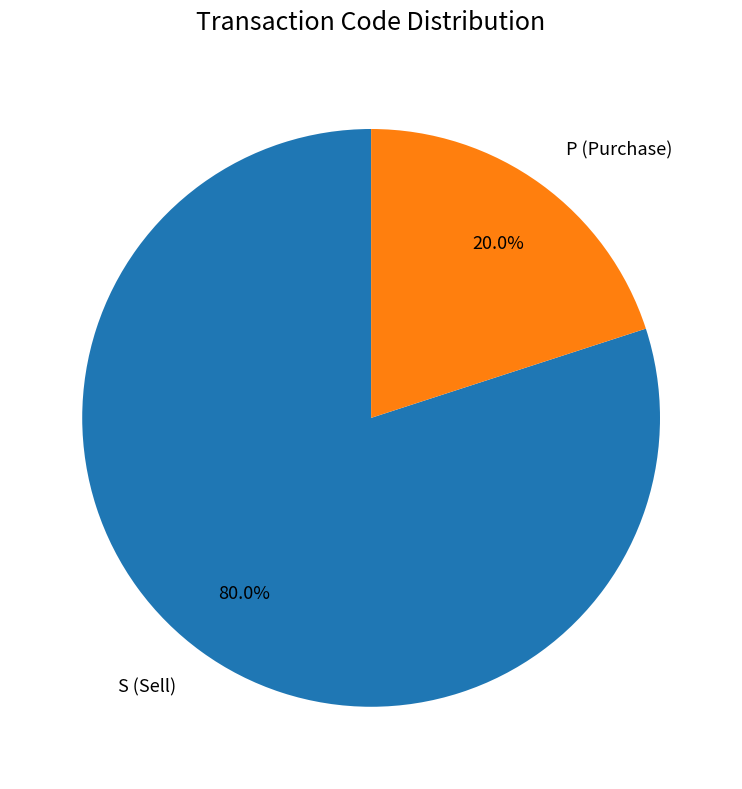

To the nearest percent, what percentage of the pie is S?

80%